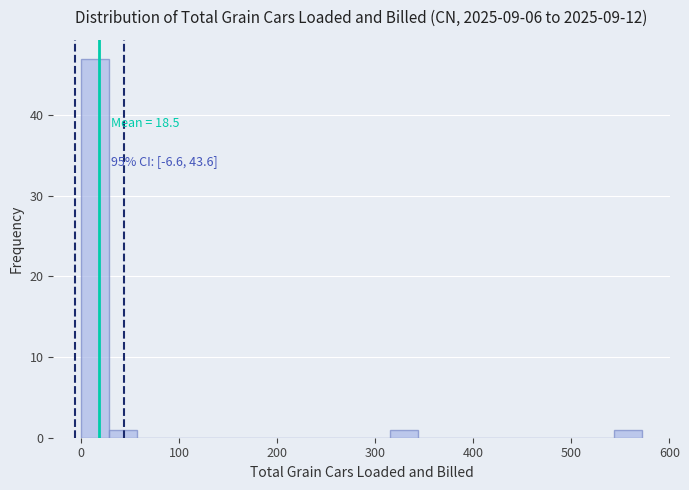

Read against the x-axis, roughly where is the centre of the tallest bar?

10